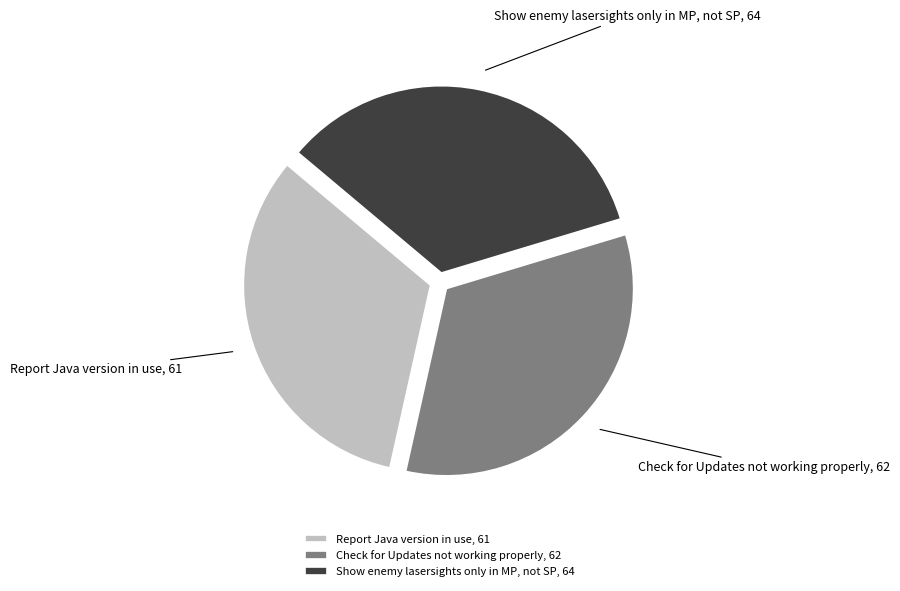

Count the number of slices in the pie.

3